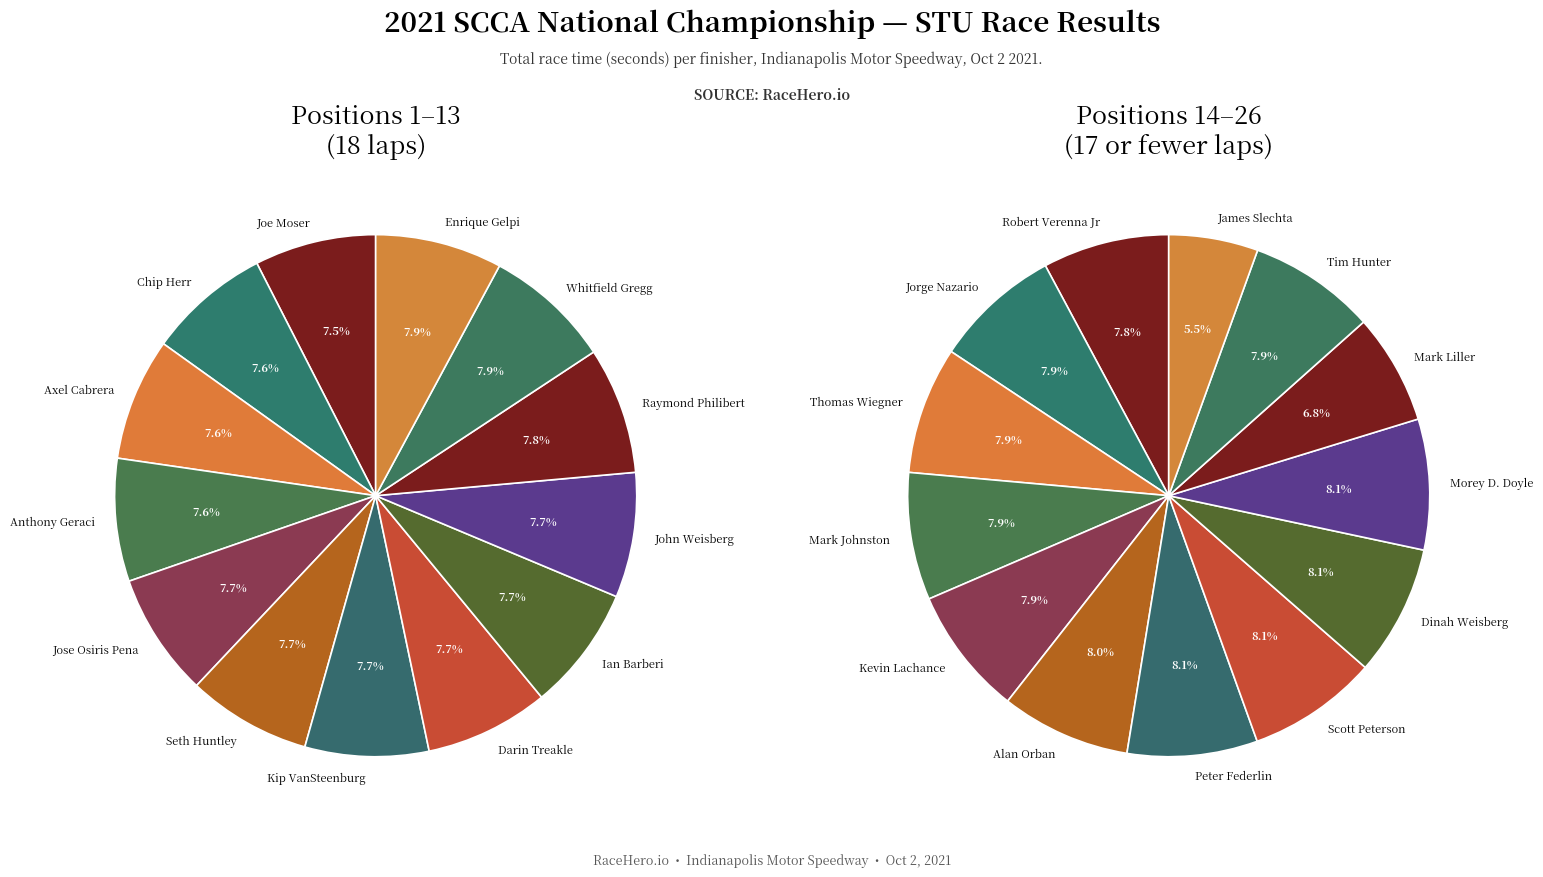

How many segments does this pie chart have?

13